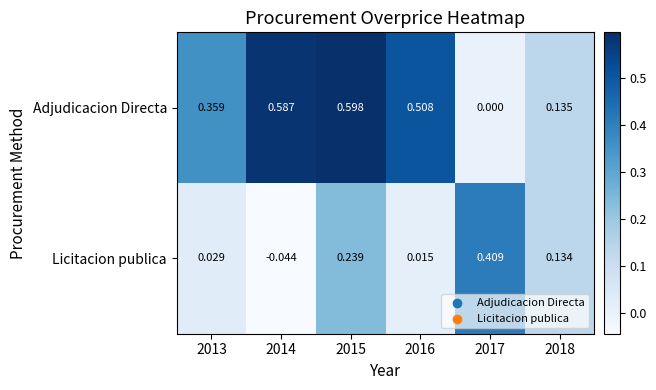

Rank the series by their average value, from lowest to highest.

Licitacion publica, Adjudicacion Directa